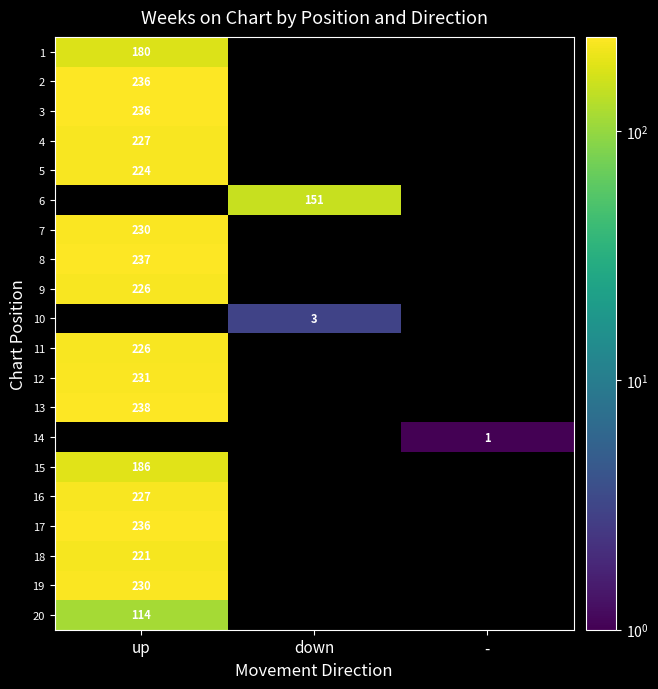

How many categories are shown in the chart?

3